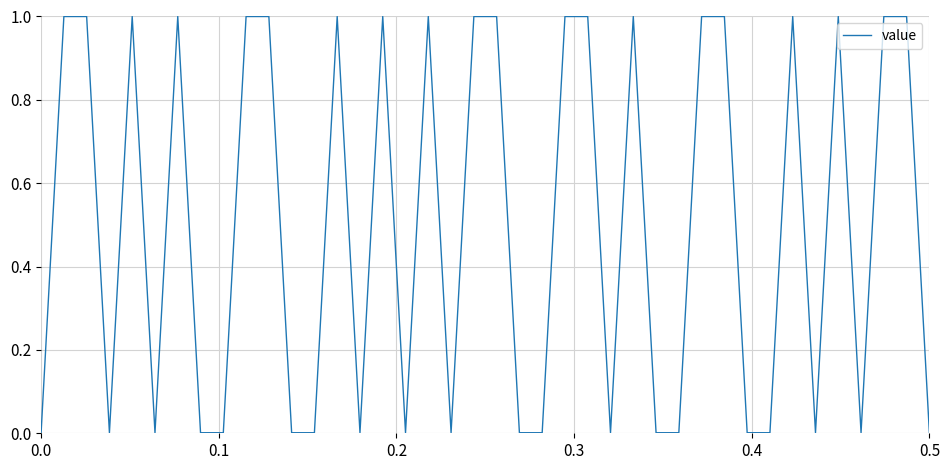

What is the sum of all values?

20.0